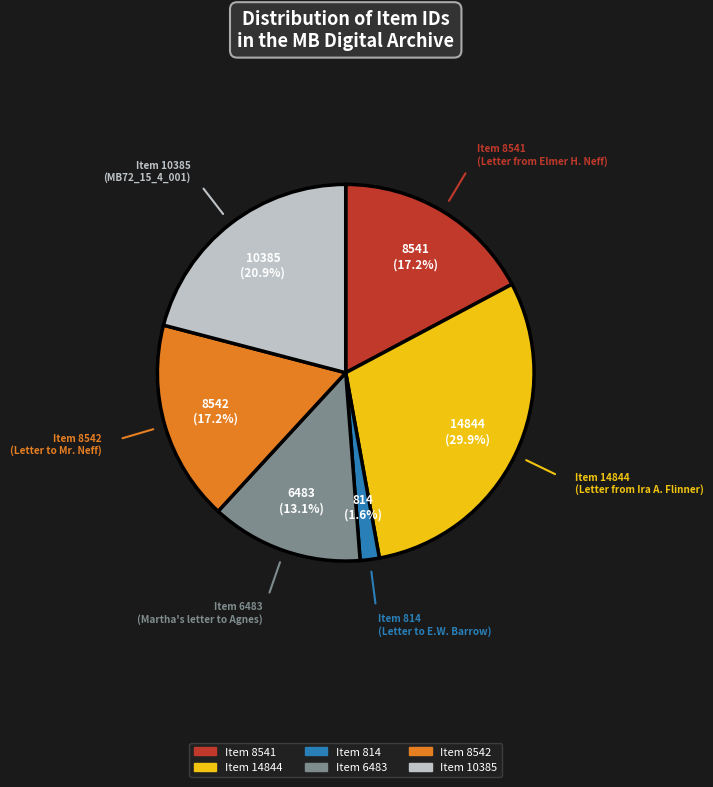

Does any single category account for the majority?

No